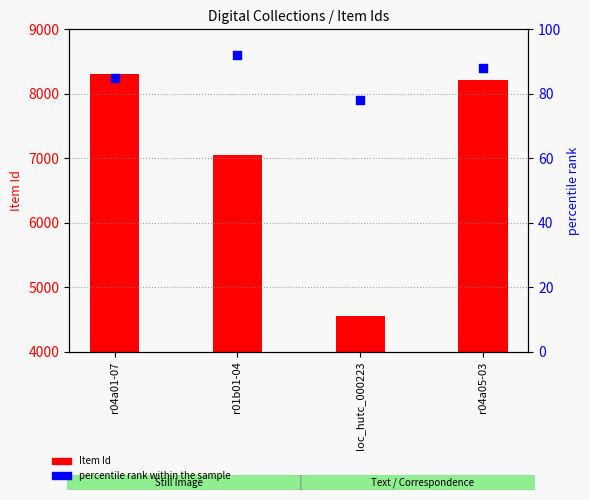

What is the ratio of the value at r01b01-04 to the value at loc_hutc_000223?

1.2